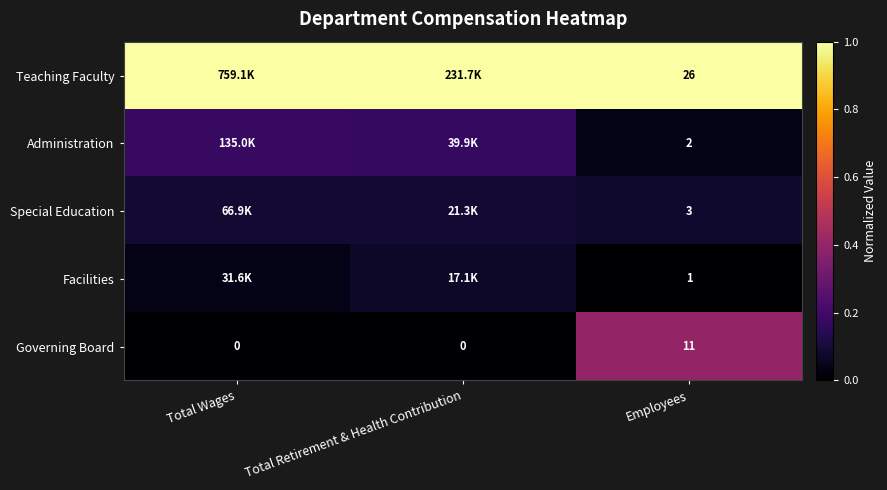

Which category has the highest value in the Administration series?

Total Wages